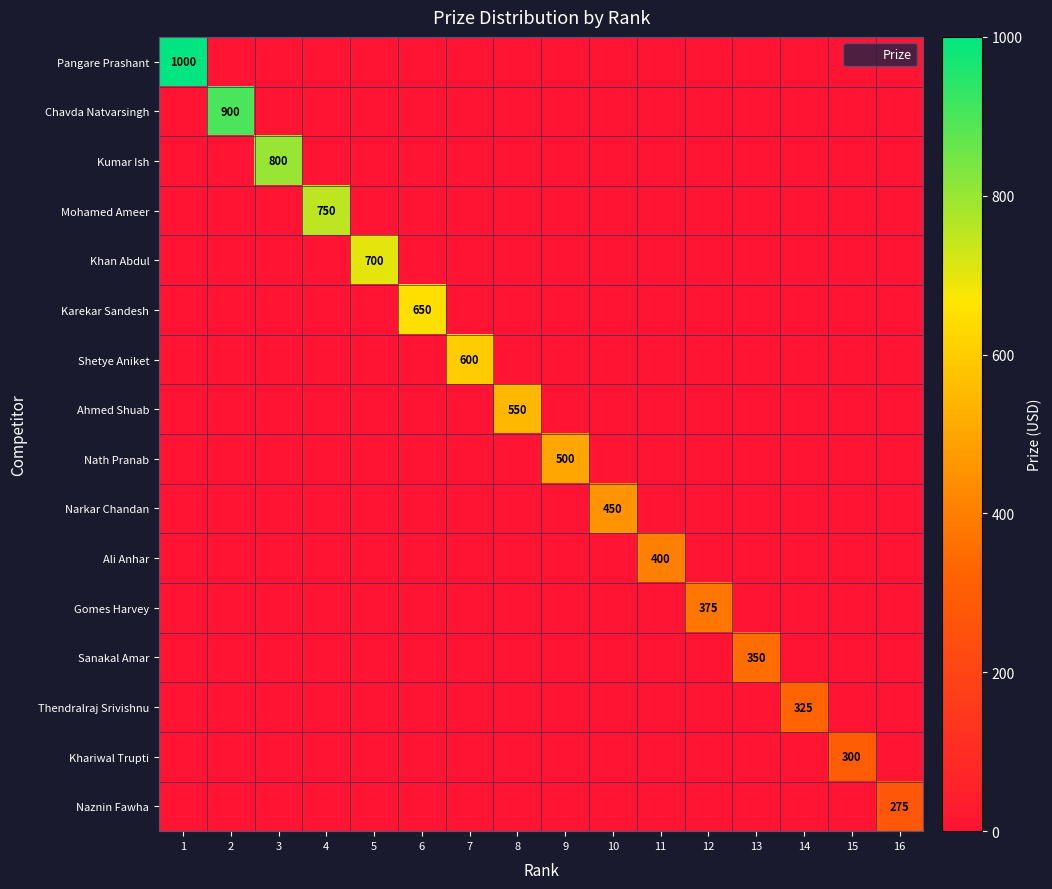

At which category is the sum across all series the highest?

1